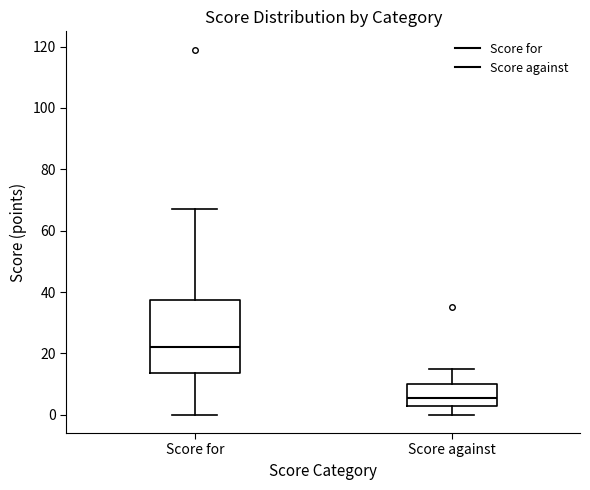

Reading left to right, read every box against the y-axis: the position of its median line, the range the box covers, and the ends of its whiskers. The values are not printed on the chart, so give them approximately, as read against the axis.

Score for: median 22, box 14 to 38, whiskers 0 to 68
Score against: median 6, box 4 to 10, whiskers 0 to 16